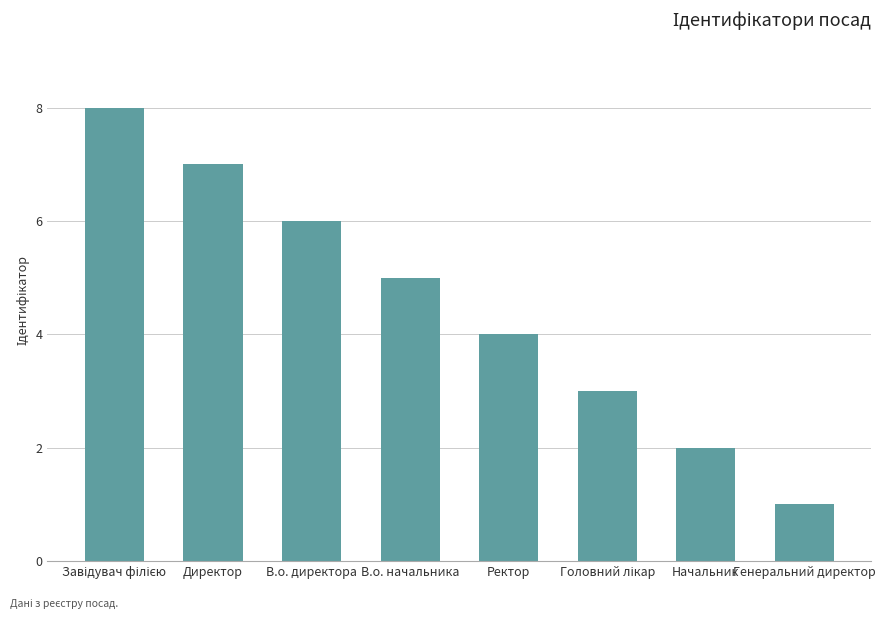

What is the sum of all values?

36